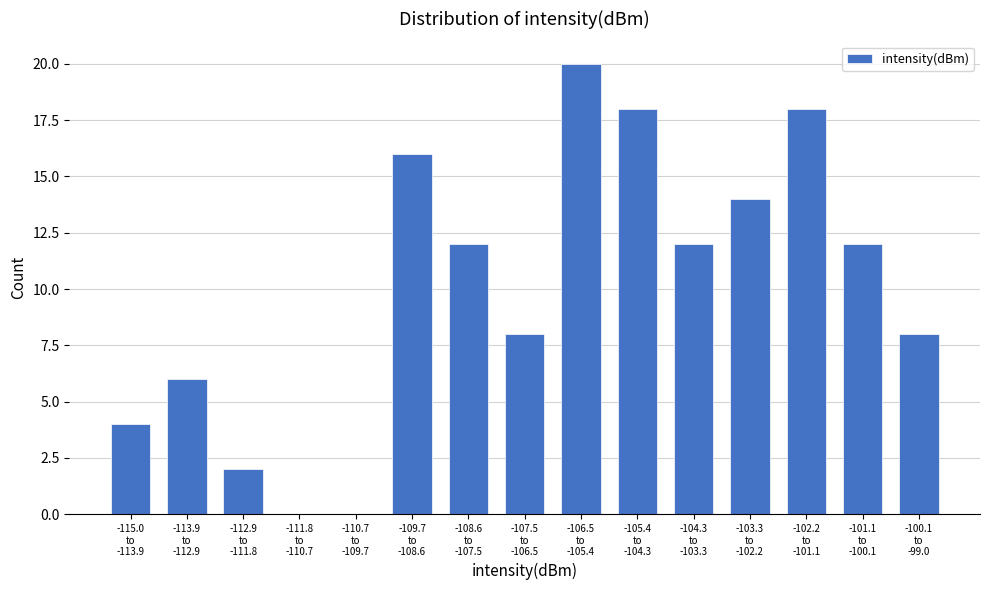

What is the maximum value shown in the chart?

20